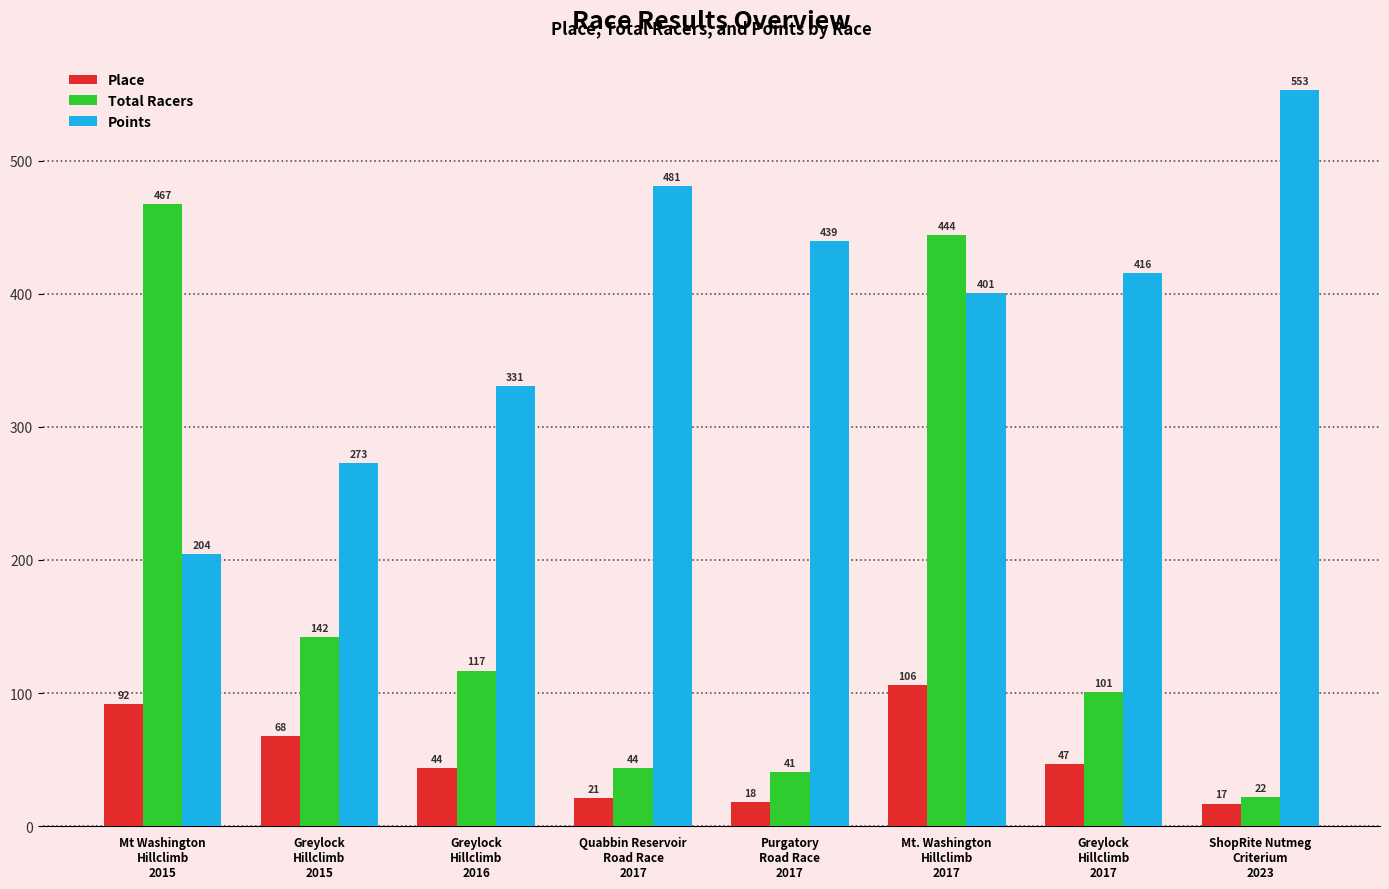

List the series in order of their overall mean, highest first.

Points, Total Racers, Place